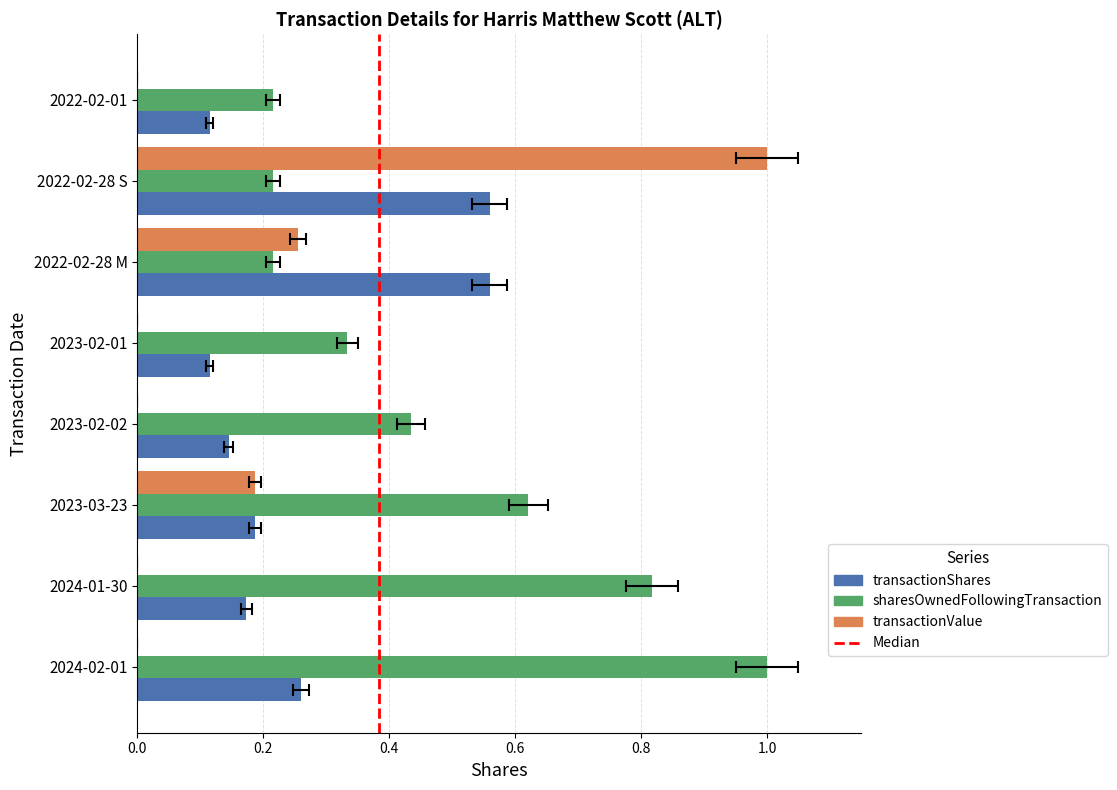

Is it true that transactionShares equals 0.3 at 2024-02-01?

True